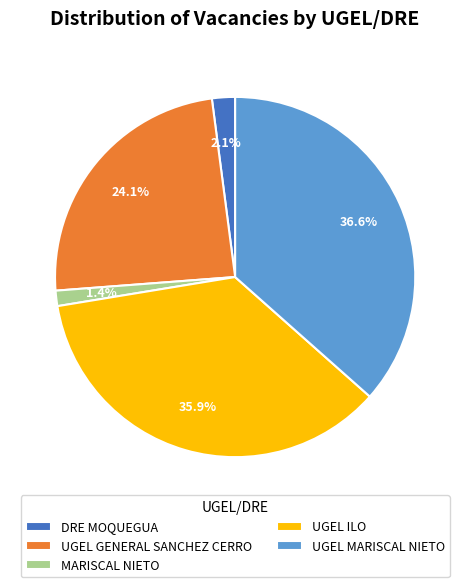

What is the largest slice in the pie chart?

UGEL MARISCAL NIETO